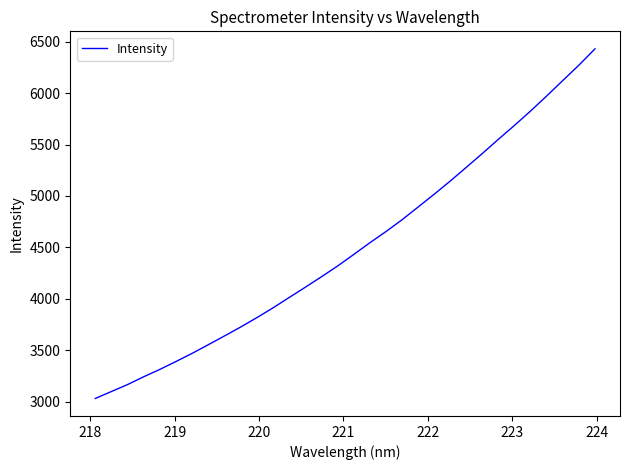

What is the greatest value displayed?

6430.5